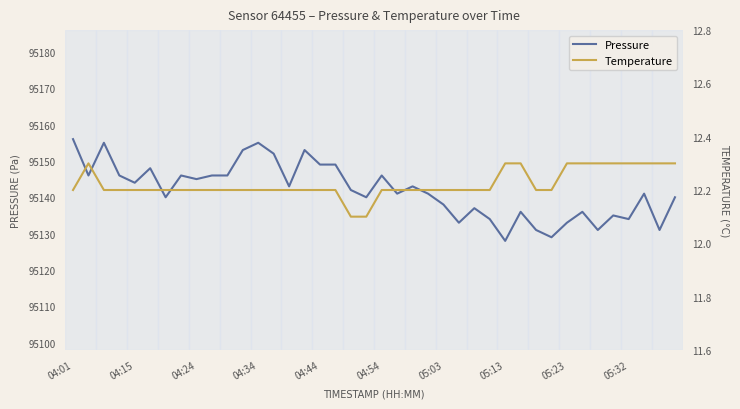

How many values in the pressure series are below 95142?

20